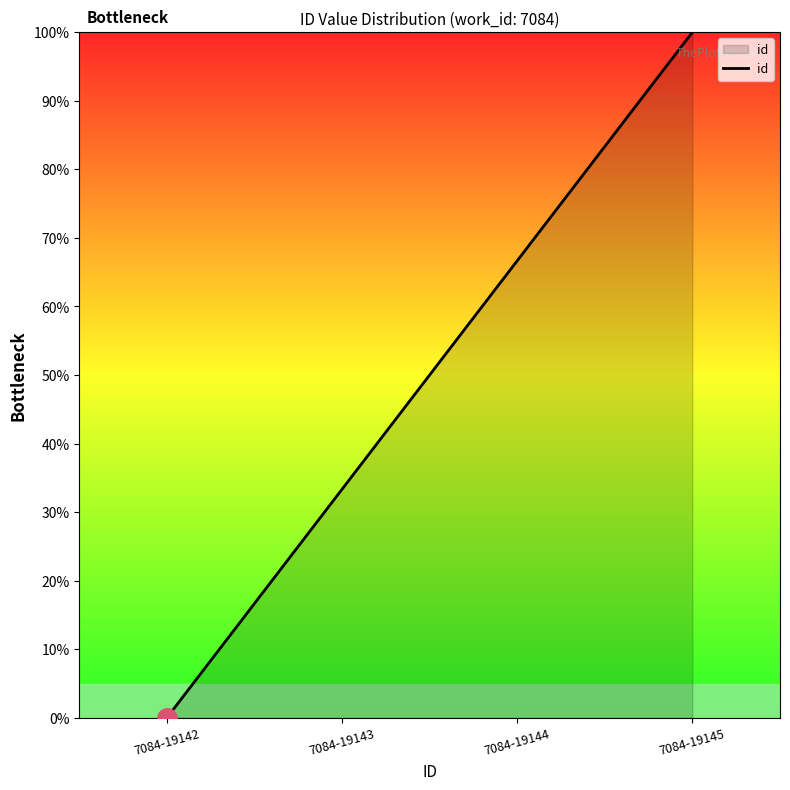

Rank the categories by value from highest to lowest.

7084-19145, 7084-19144, 7084-19143, 7084-19142